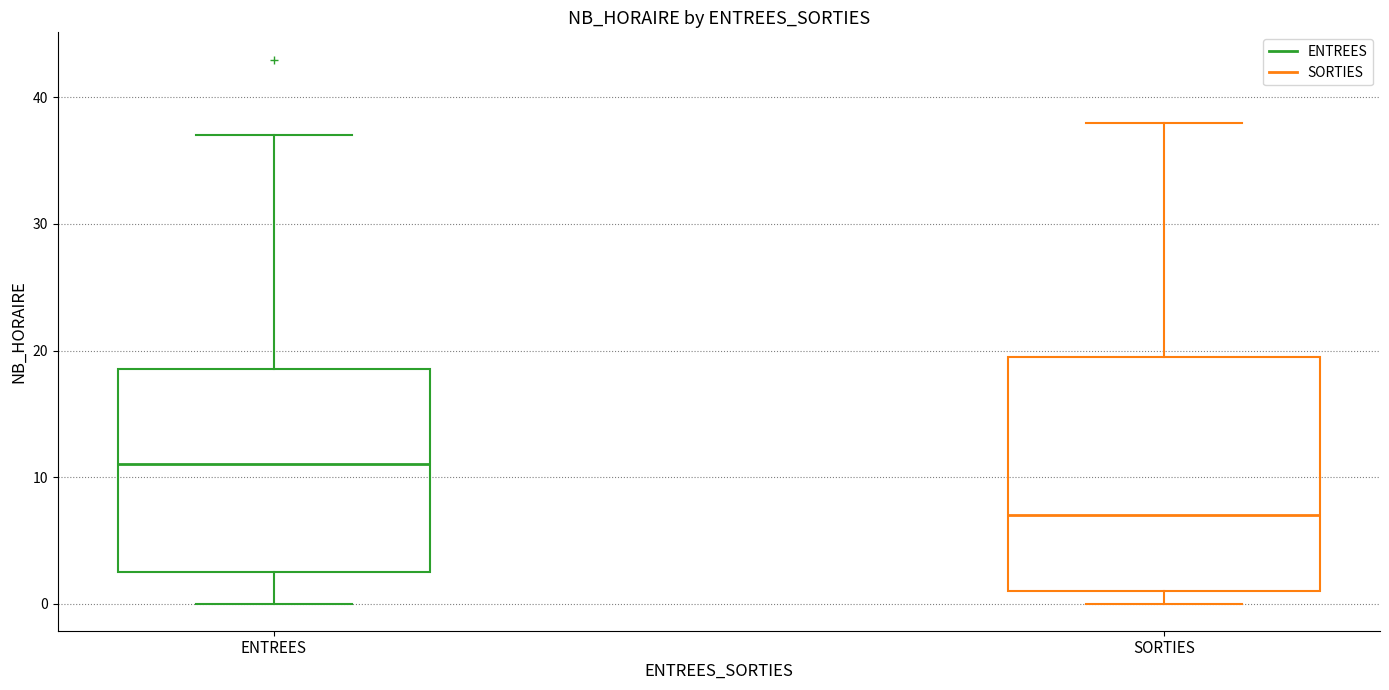

Which box's median line is the highest?

ENTREES